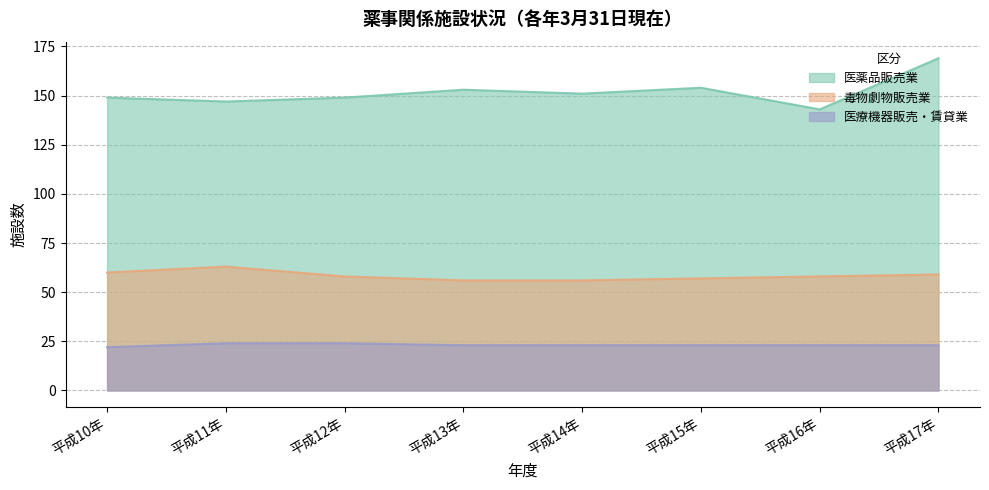

The 毒物劇物販売業 series shows 21 at 平成16年. True or false?

False